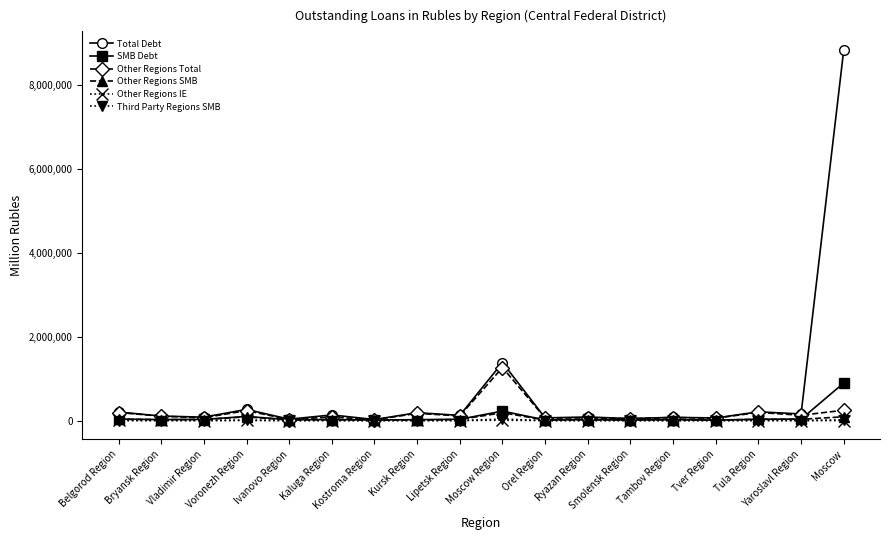

What are all the series names shown in the legend?

Total Debt, SMB Debt, Other Regions Total, Other Regions SMB, Other Regions IE, Third Party Regions SMB